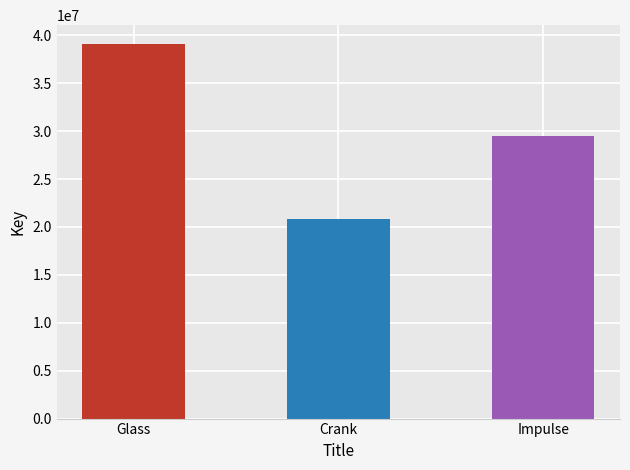

What is the smallest value displayed?

20799661